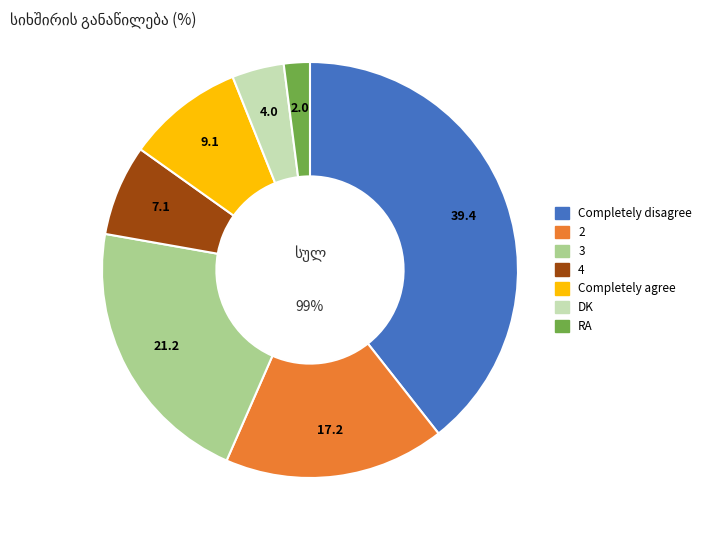

To the nearest percent, what is the combined percentage of Completely disagree and DK?

43%